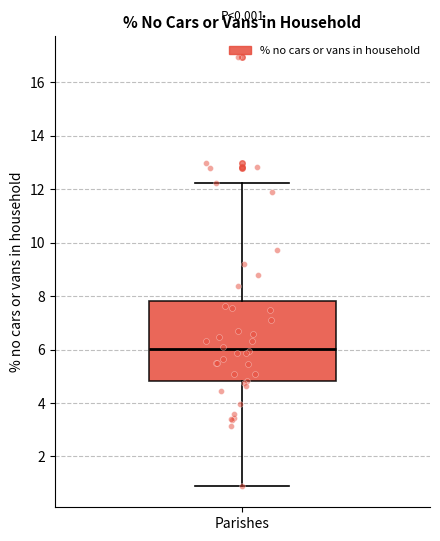

Where is the upper edge of the box for Parishes on the y-axis? The values are not printed on the chart, so give them approximately, as read against the axis.

7.8